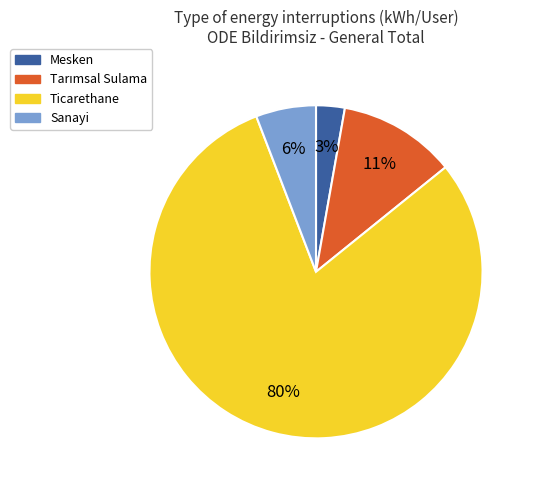

To the nearest percent, what is the average slice percentage?

25%